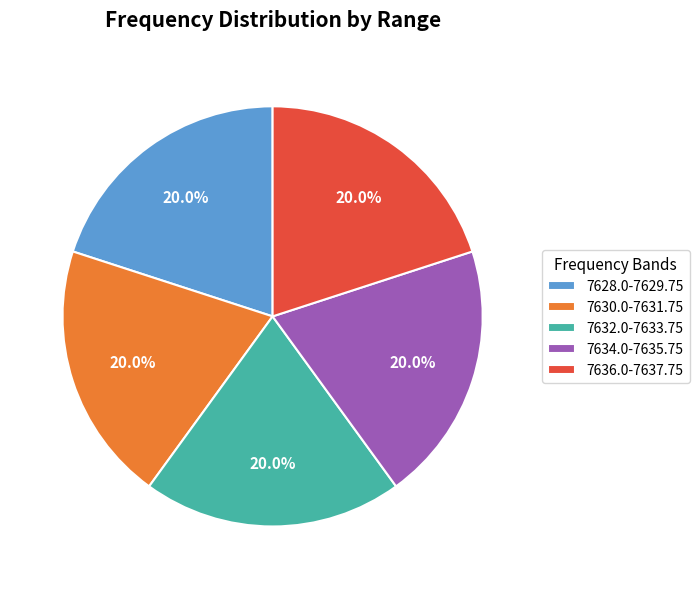

How many segments does this pie chart have?

5